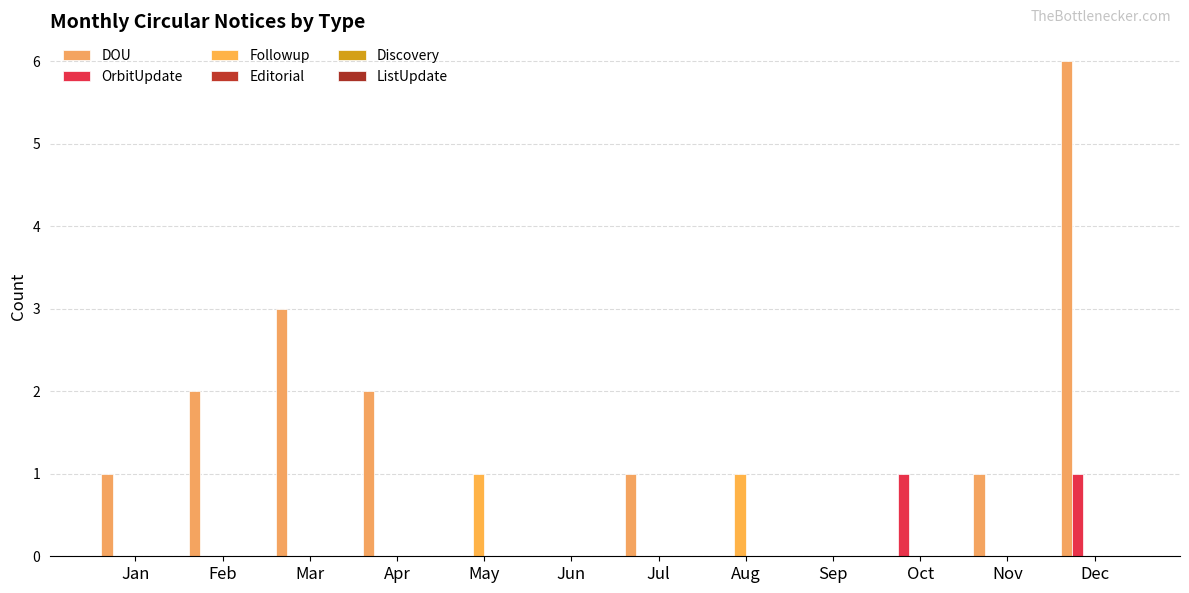

How many groups of bars are there?

12